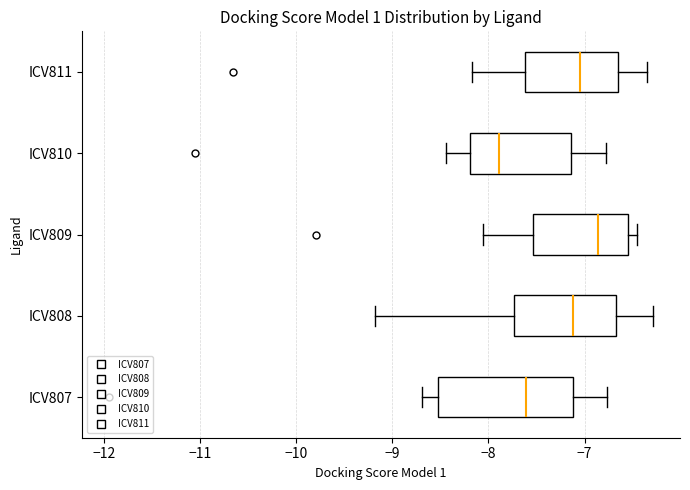

Where is the left edge of the box for ICV807 on the x-axis? The values are not printed on the chart, so give them approximately, as read against the axis.

-8.5